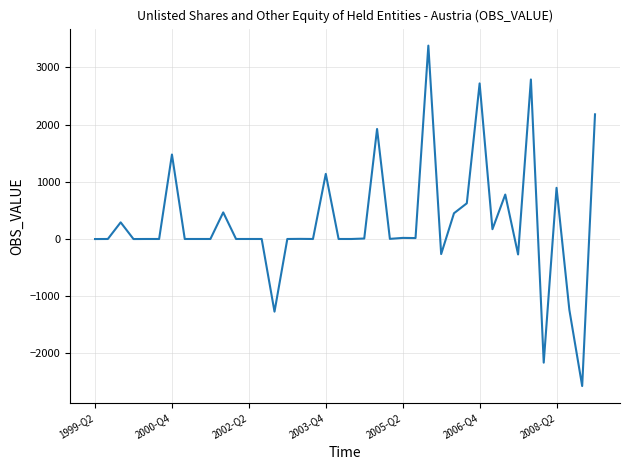

What is the minimum value shown in the chart?

-2572